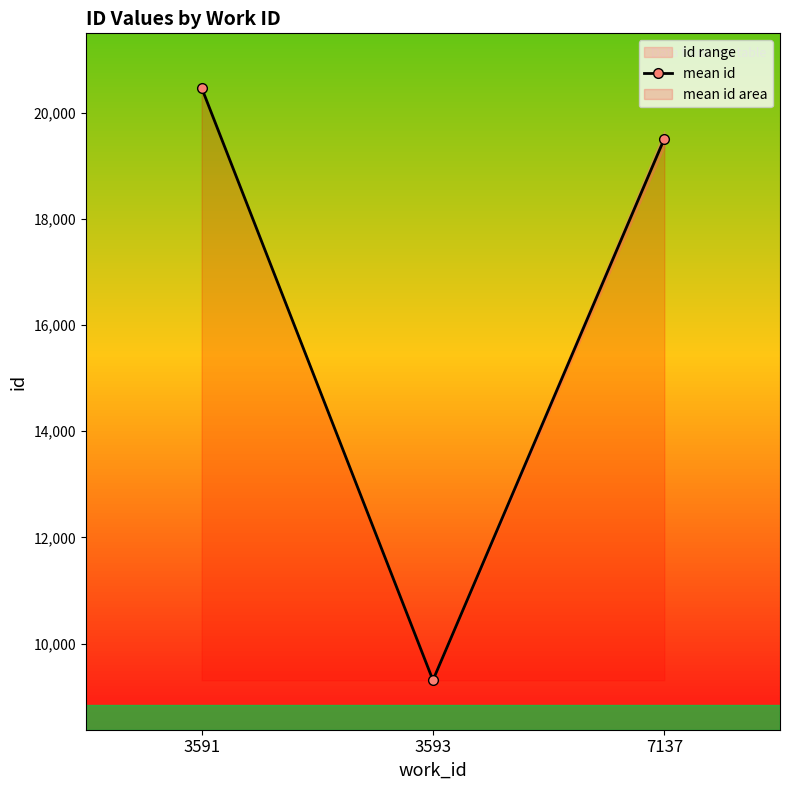

Is it true that the value at 3593 is 16194.8?

False